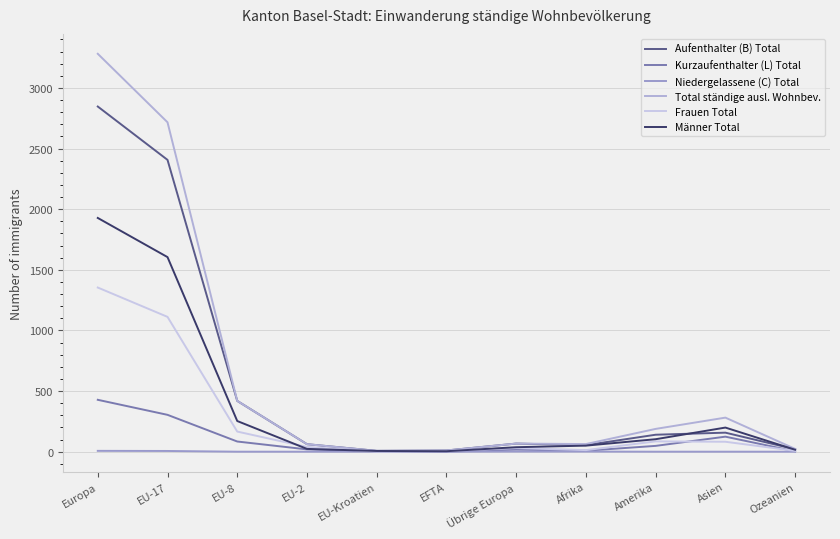

What is the difference between the maximum and minimum values in the Frauen Total series?

1353